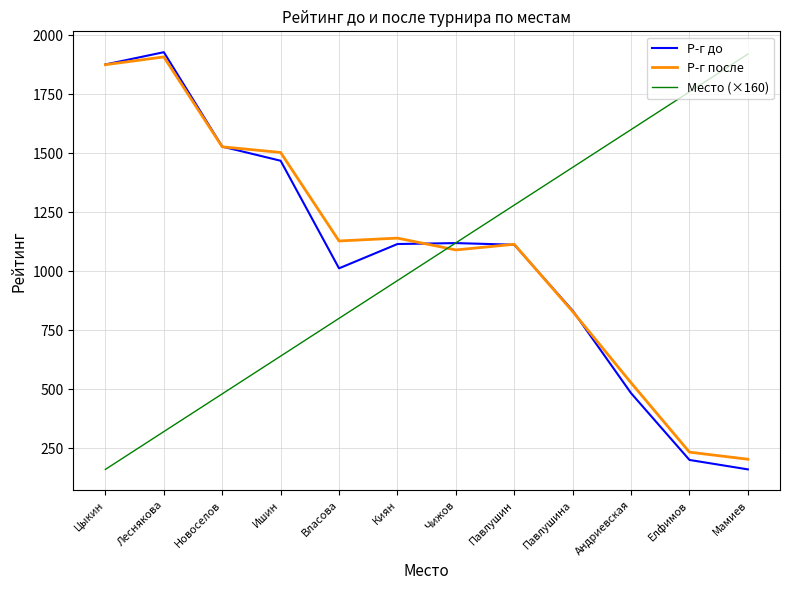

Which series ends up on top after the final intersection of Р-г после and Место (×160)?

Место (×160)